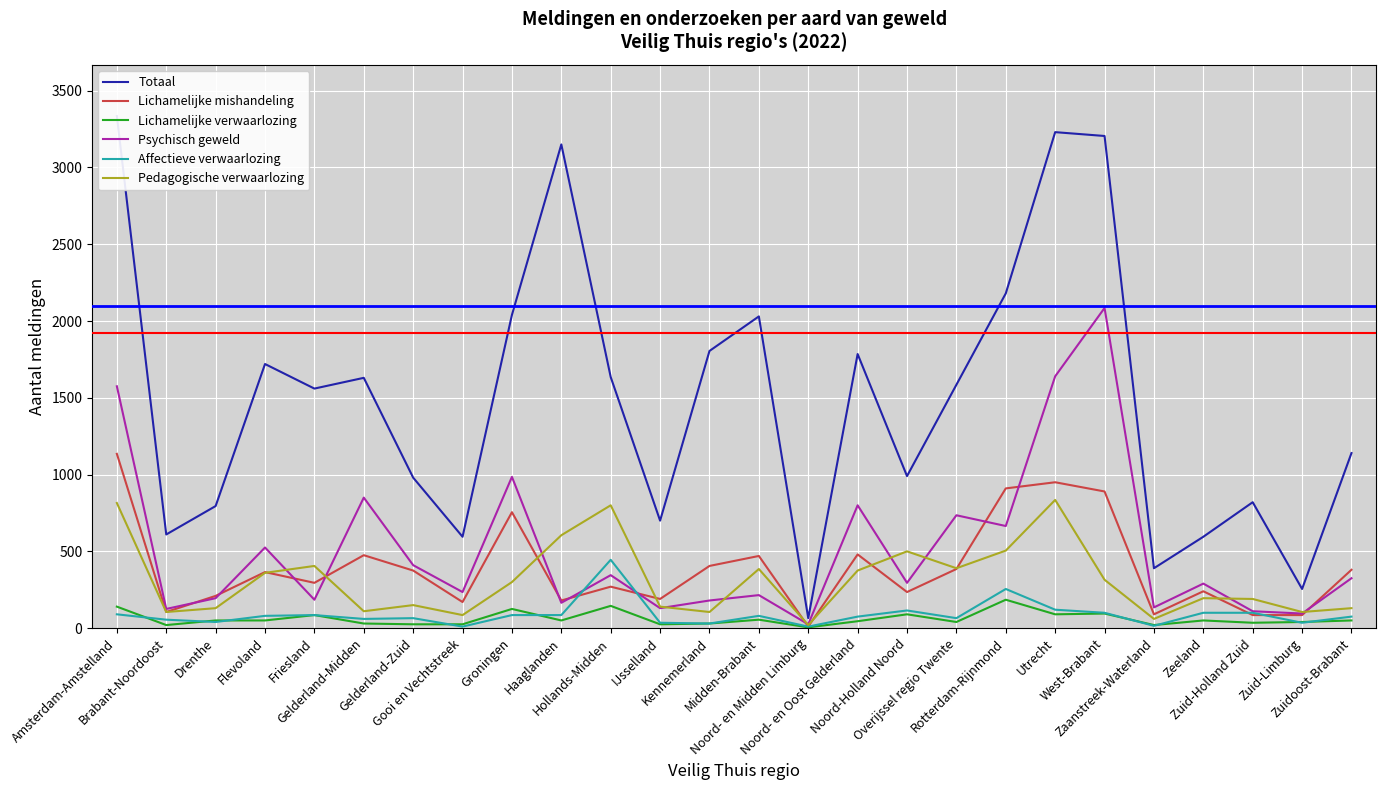

At how many categories does at least one series exceed 1945?

7